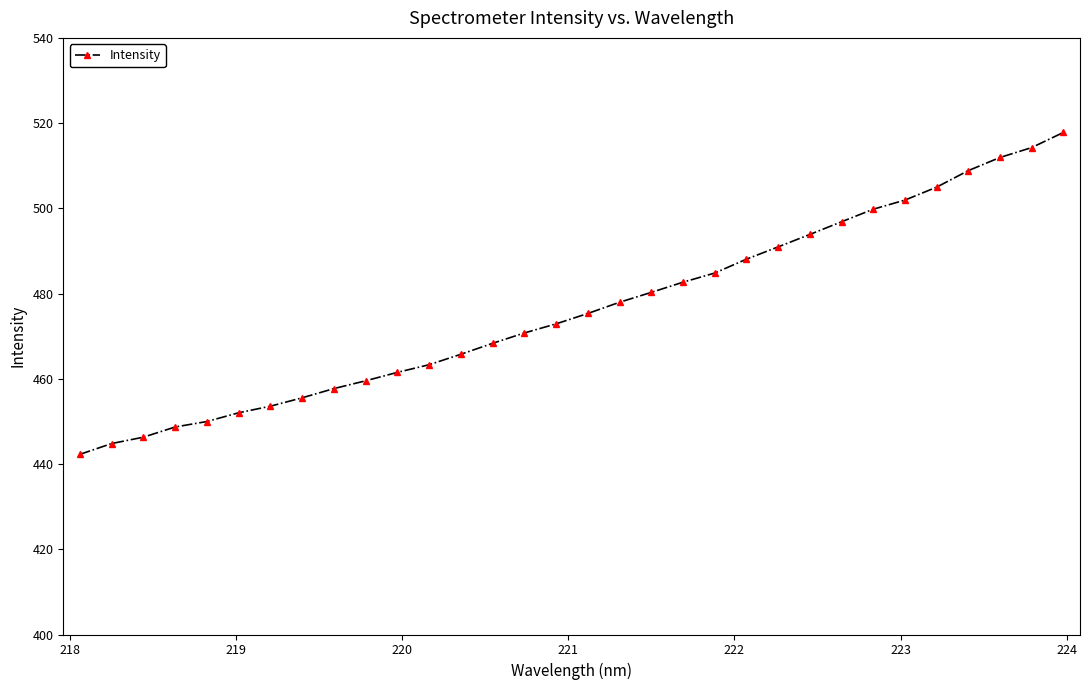

Does the chart have visible grid lines?

No